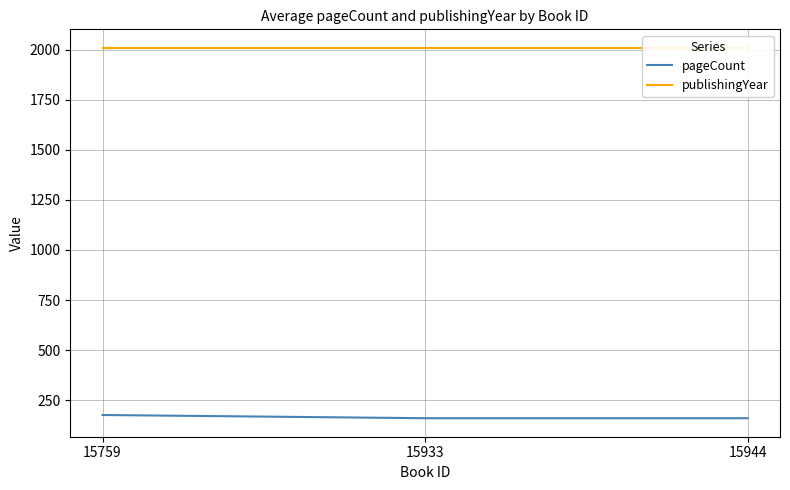

Which series has the largest range (max minus min)?

pageCount